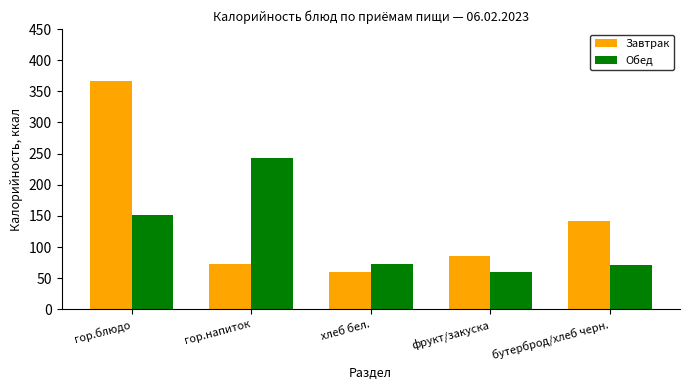

Is it true that Обед equals 243.0 at гор.напиток?

True